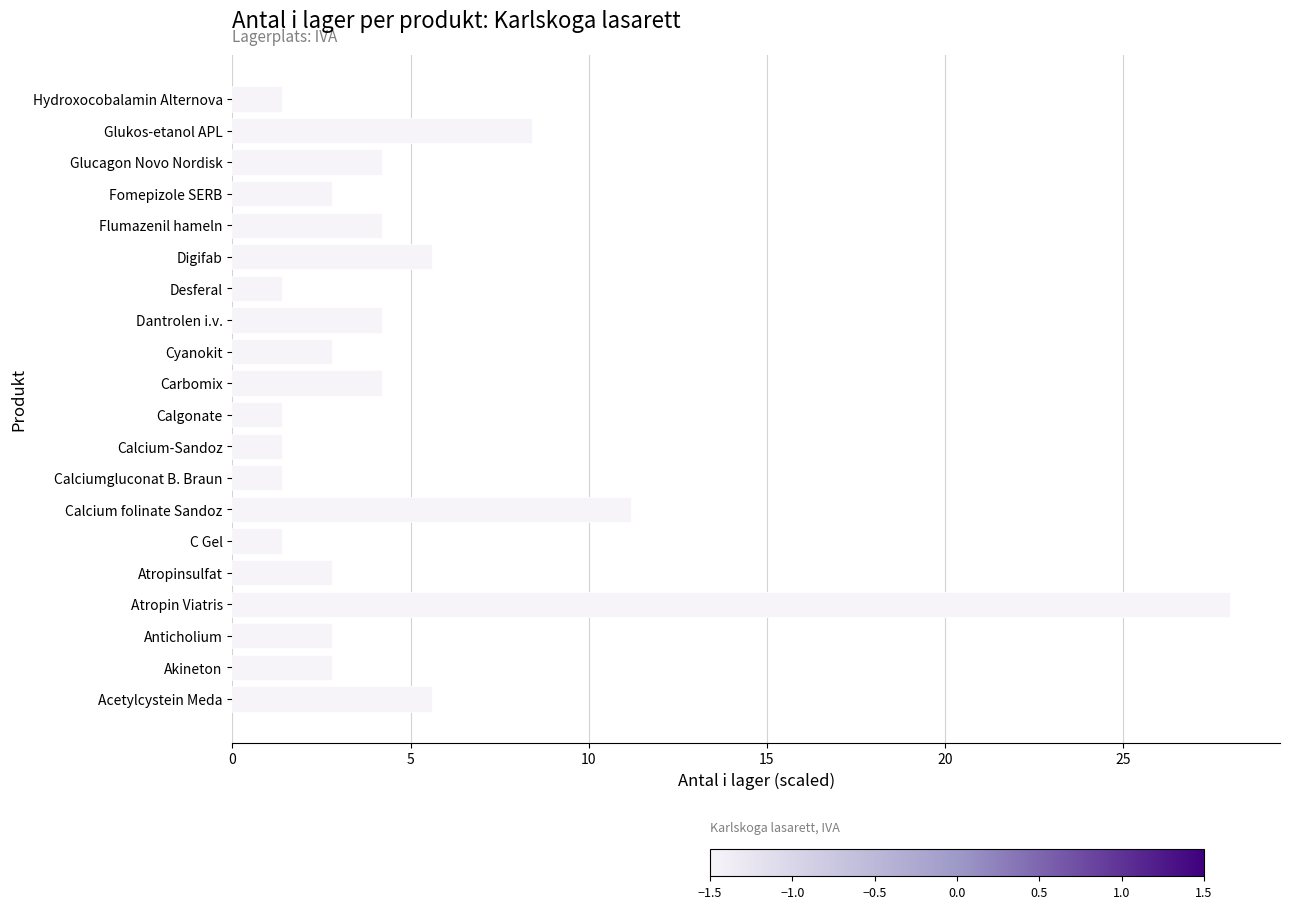

Reading bottom to top, extract all data points from this chart.

5.6	2.8	2.8	28.0	2.8	1.4	11.2	1.4	1.4	1.4	4.2	2.8	4.2	1.4	5.6	4.2	2.8	4.2	8.4	1.4